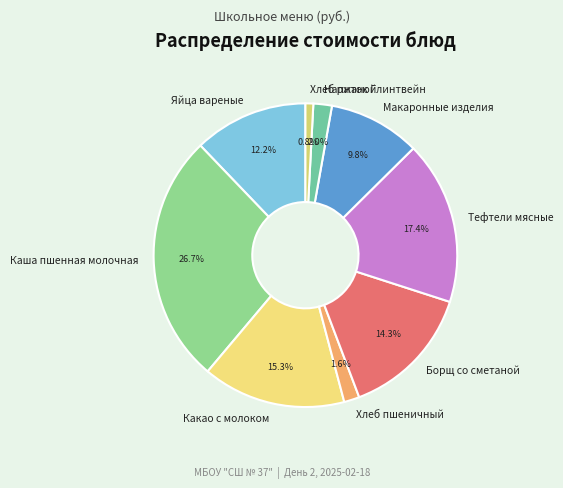

Which slice is the smallest?

Хлеб ржаной